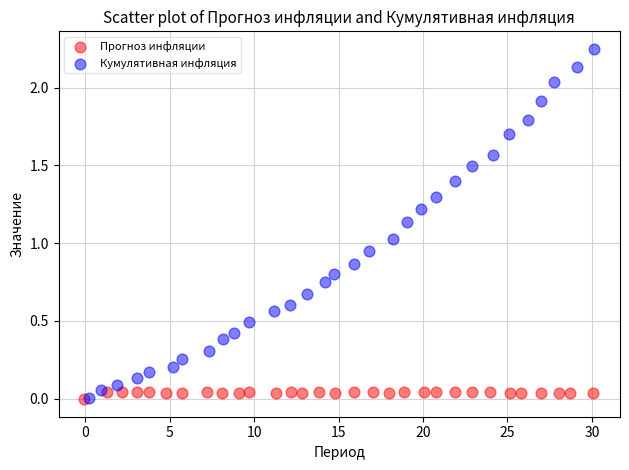

Which series reaches the maximum Y coordinate?

Кумулятивная инфляция